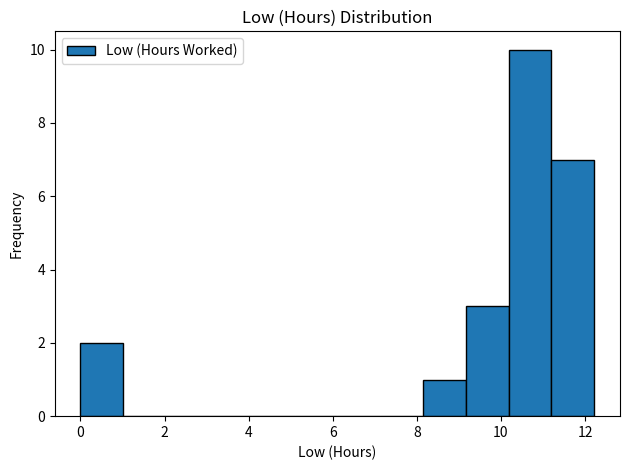

Over which range of the x-axis is the bar tallest?

10.2 to 11.2